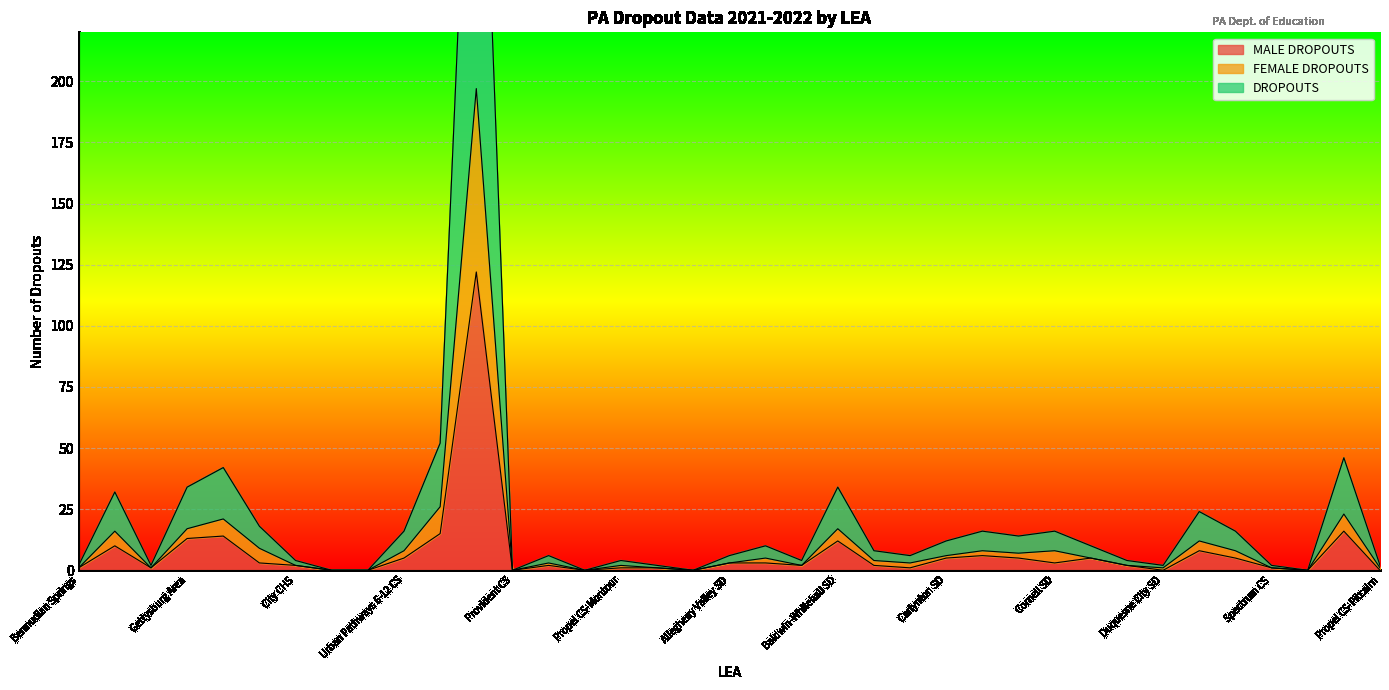

Which series has the largest range (max minus min)?

DROPOUTS